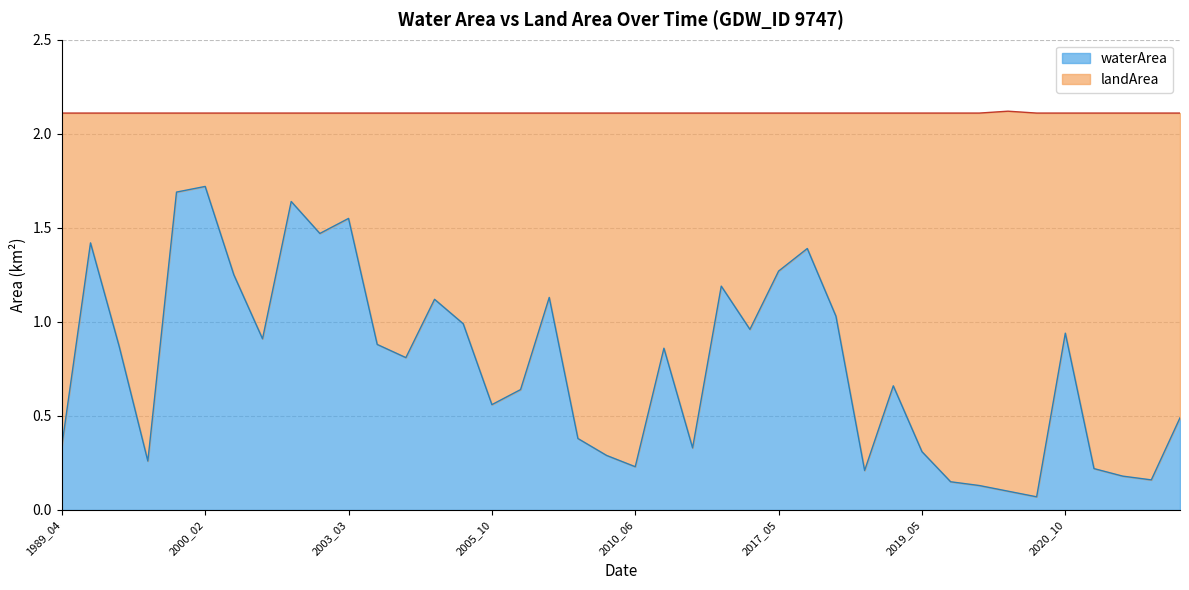

Which label corresponds to the largest value in the chart?

2000_02